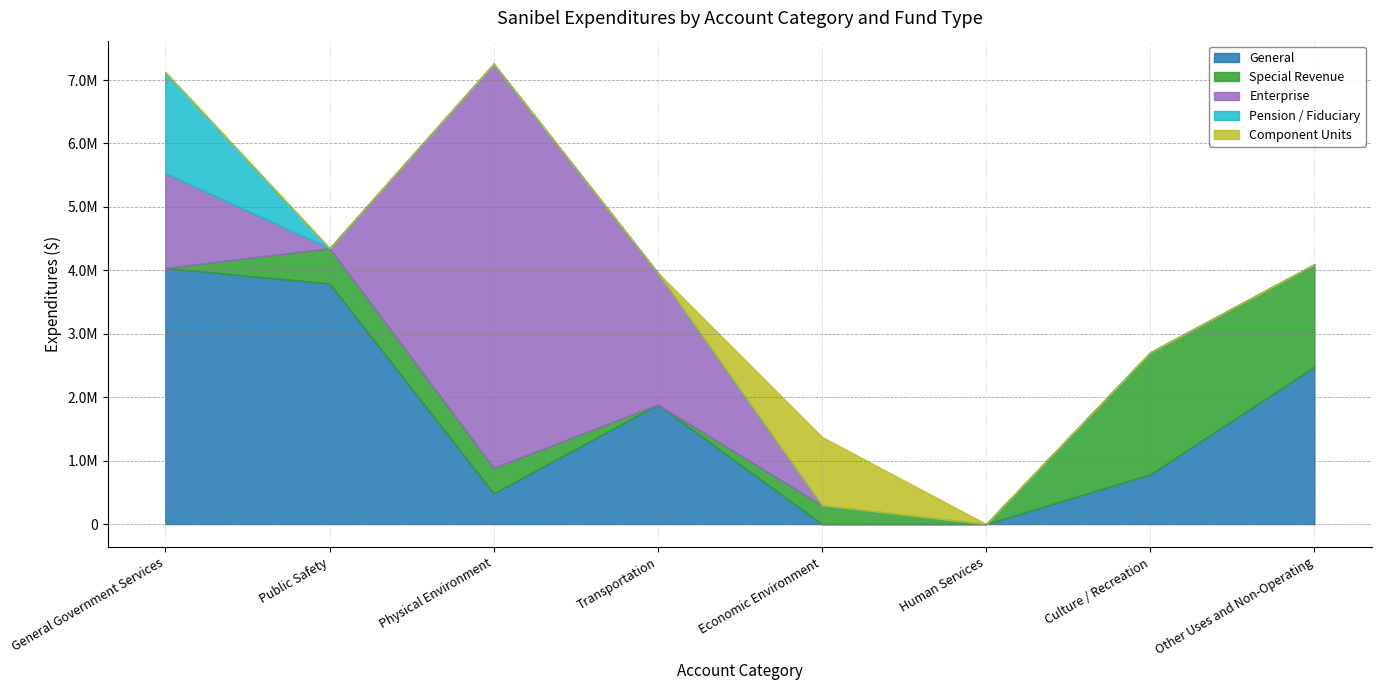

Rank the categories by Pension / Fiduciary value from highest to lowest.

General Government Services, Public Safety, Physical Environment, Transportation, Economic Environment, Human Services, Culture / Recreation, Other Uses and Non-Operating